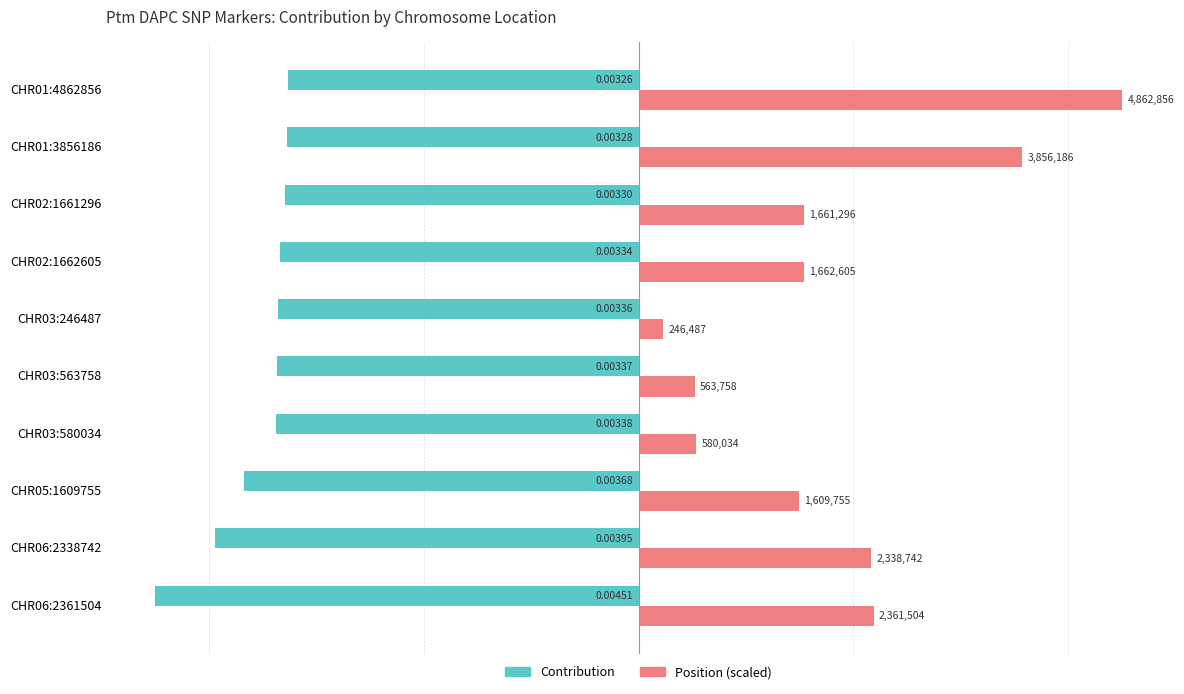

Rank the series at CHR03:563758 from lowest to highest value.

Contribution, Position (scaled)